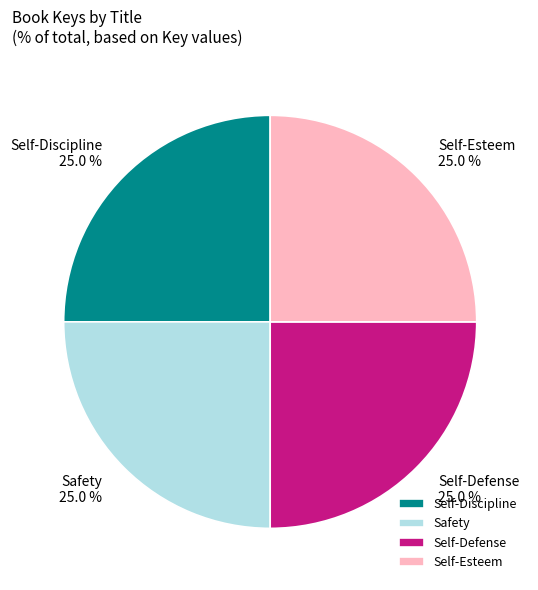

Approximately how many times larger is the value at Self-Defense compared to Safety?

1.0